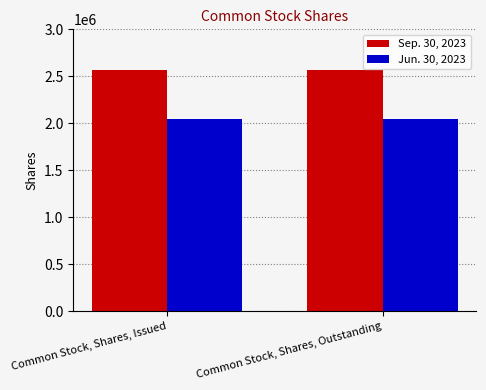

Is it true that Jun. 30, 2023 equals 775367 at Common Stock, Shares, Issued?

False